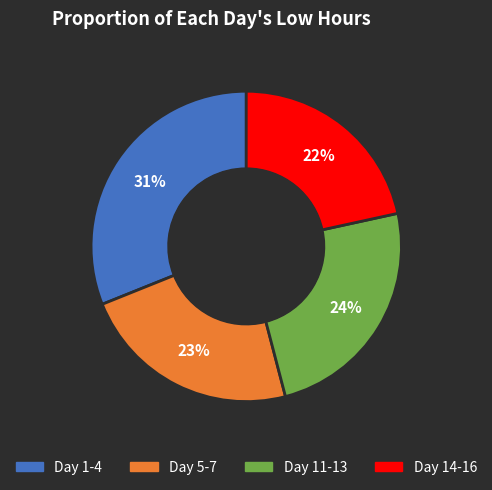

To the nearest percent, what is the average slice percentage?

25%